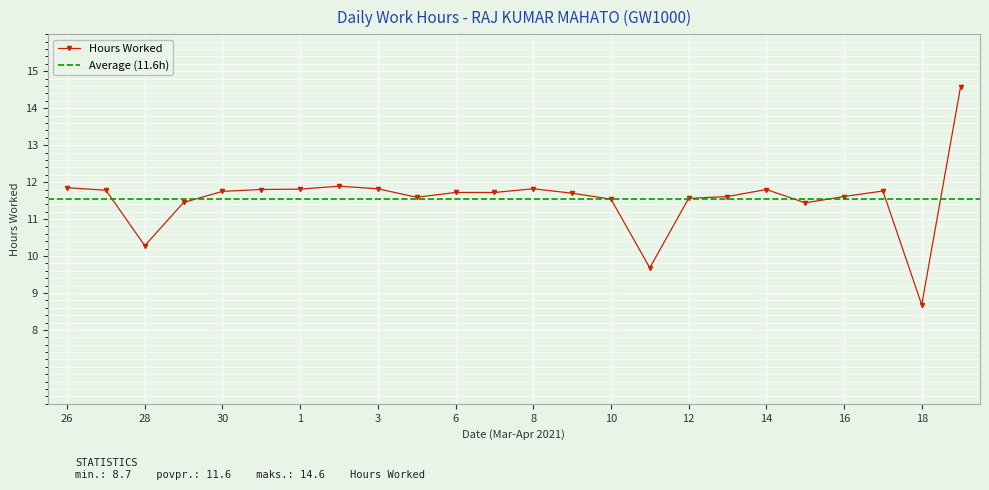

At which category does the data reach its first local peak?

2